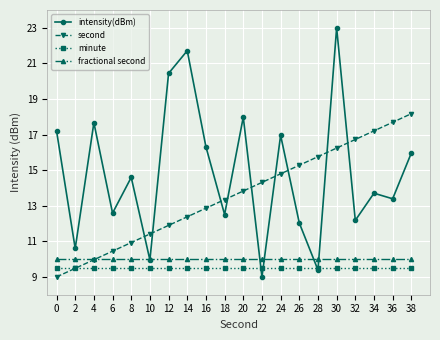

What is the value of the second point at the 5th from the left?

10.9